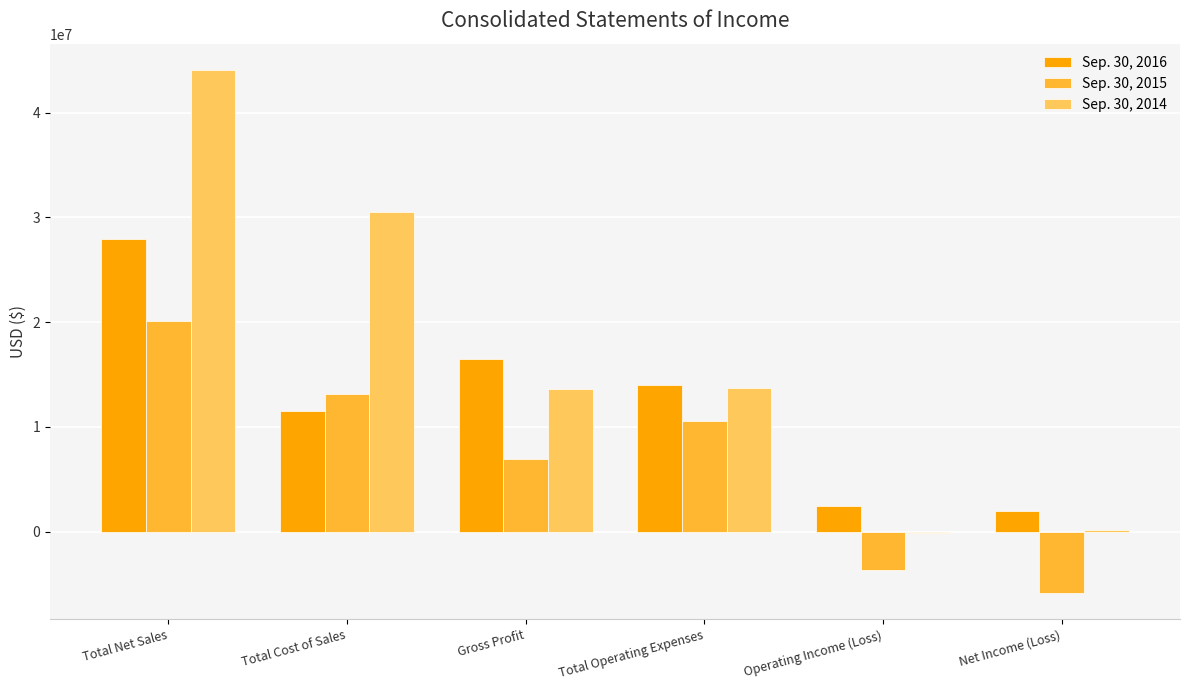

How many groups of bars are there?

6